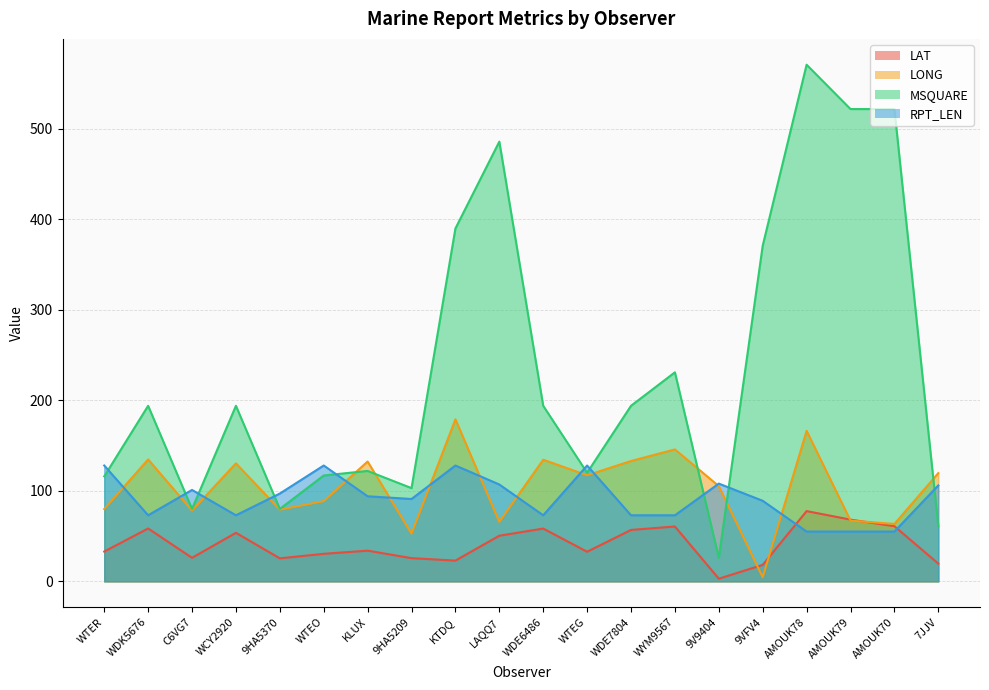

Which has a higher value, 9V9404 or WTEG?

WTEG